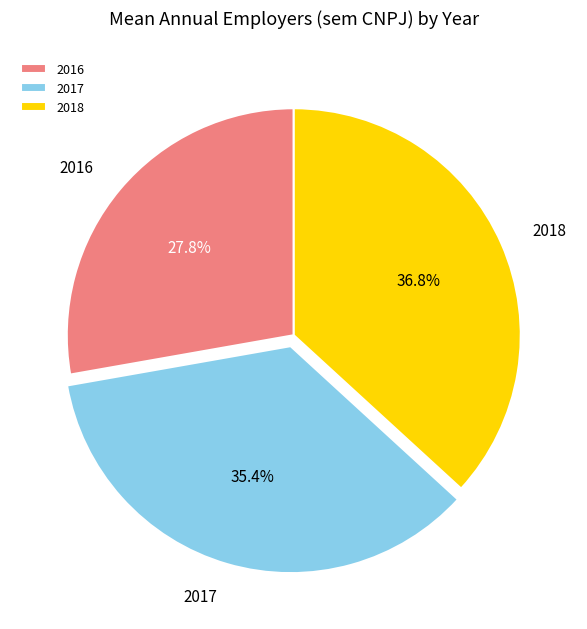

To the nearest percent, what is the difference between the 2017 and 2018 slice percentages?

1%